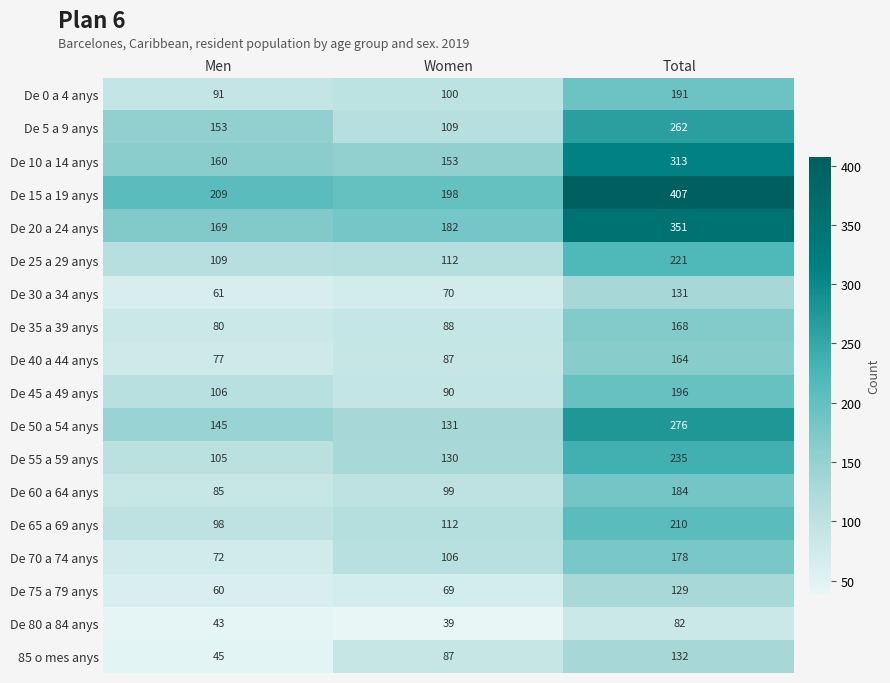

What is the approximate value of De 30 a 34 anys at Total, to the nearest 10?

130